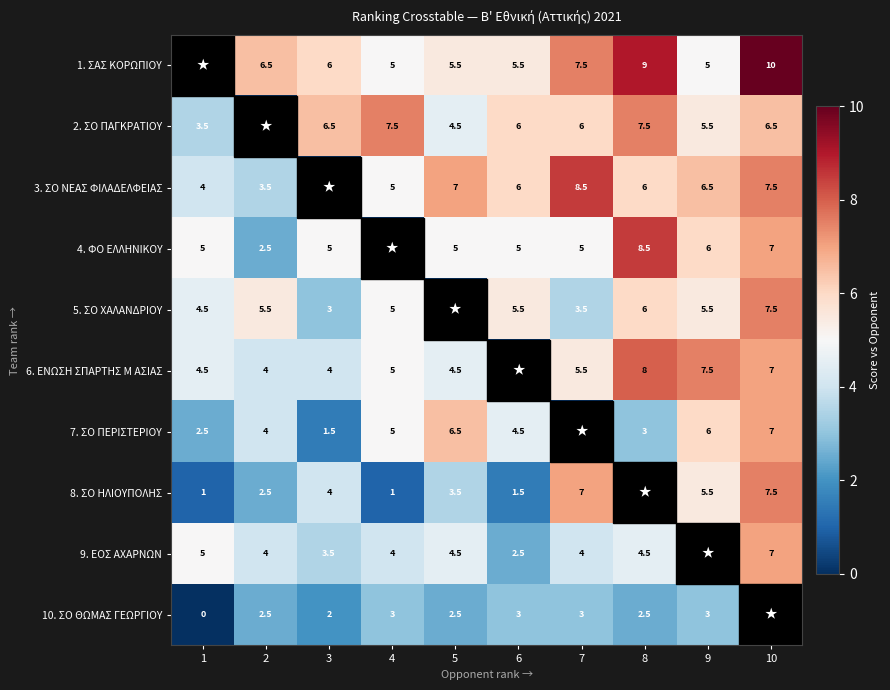

Which label corresponds to the smallest value in the chart?

1